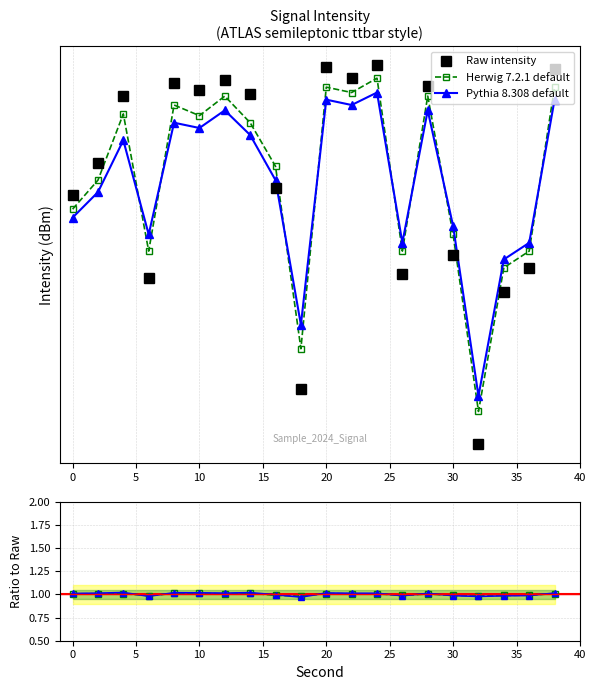

Reading right to left, what are all the values shown in this chart?

Raw intensity: -121.5	-133.0	-134.5	-144.1	-132.2	-122.4	-133.4	-121.3	-122.0	-121.4	-140.6	-128.2	-122.9	-122.1	-122.7	-122.3	-133.6	-123.0	-126.8	-128.7
Herwig 7.2.1 default: 1.0	1.0	1.0	1.0	1.0	1.0	1.0	1.0	1.0	1.0	1.0	1.0	1.0	1.0	1.0	1.0	1.0	1.0	1.0	1.0
Pythia 8.308 default: 1.0	1.0	1.0	1.0	1.0	1.0	1.0	1.0	1.0	1.0	1.0	1.0	1.0	1.0	1.0	1.0	1.0	1.0	1.0	1.0